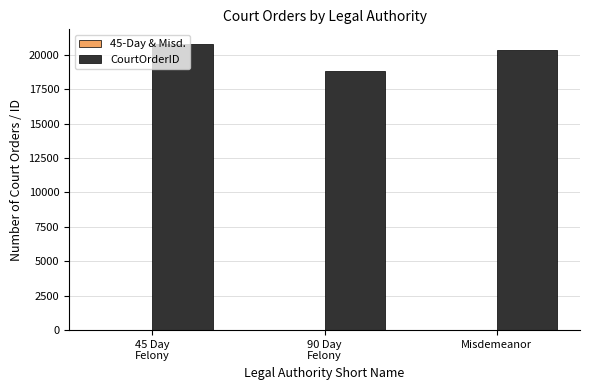

What is the sum of all CourtOrderID values?

59977